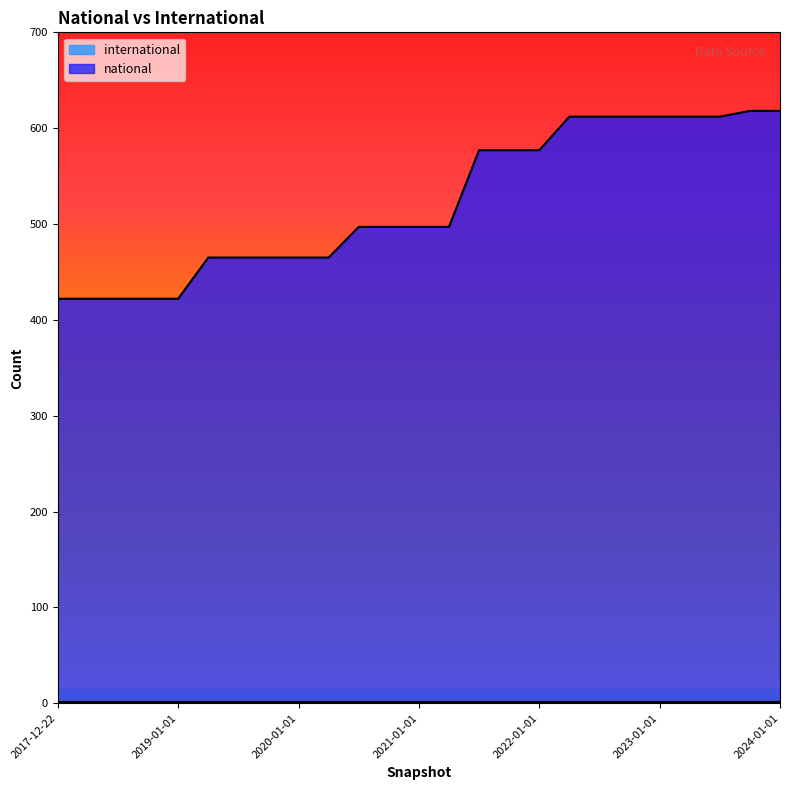

Reading right to left, list all the values displayed in this chart.

2024-01-01=618	2023-10-01=618	2023-07-01=612	2023-04-01=612	2023-01-01=612	2022-10-01=612	2022-07-01=612	2022-04-01=612	2022-01-01=577	2021-10-01=577	2021-07-01=577	2021-04-01=497	2021-01-01=497	2020-10-01=497	2020-07-01=497	2020-04-01=465	2020-01-01=465	2019-10-09=465	2019-07-01=465	2019-04-06=465	2019-01-01=422	2018-09-28=422	2018-07-11=422	2018-04-09=422	2017-12-22=422